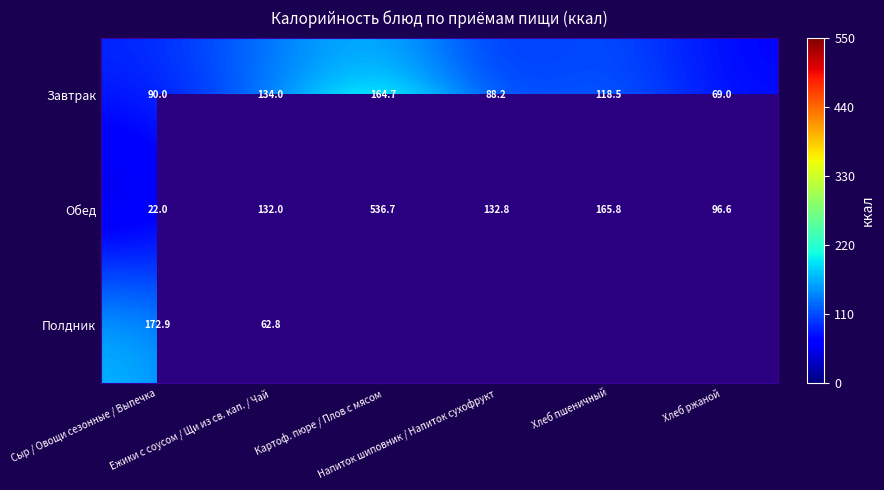

At which category is the sum across all series the highest?

Картоф. пюре / Плов с мясом